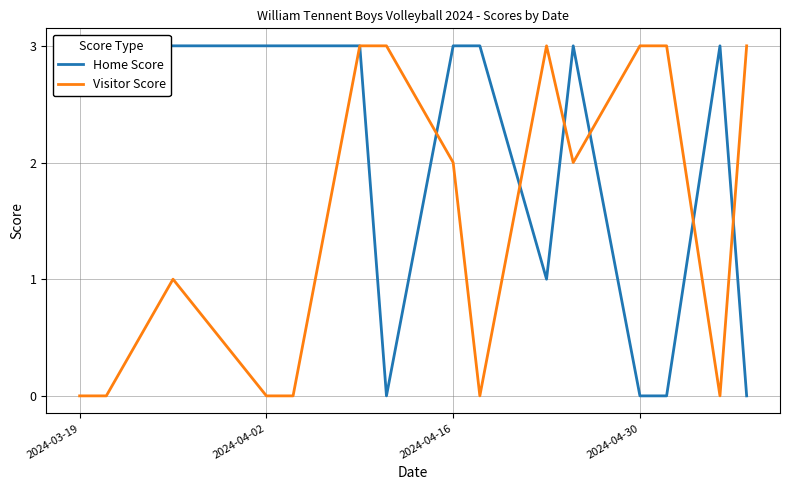

At which label is Visitor Score closest to 1?

2024-04-16